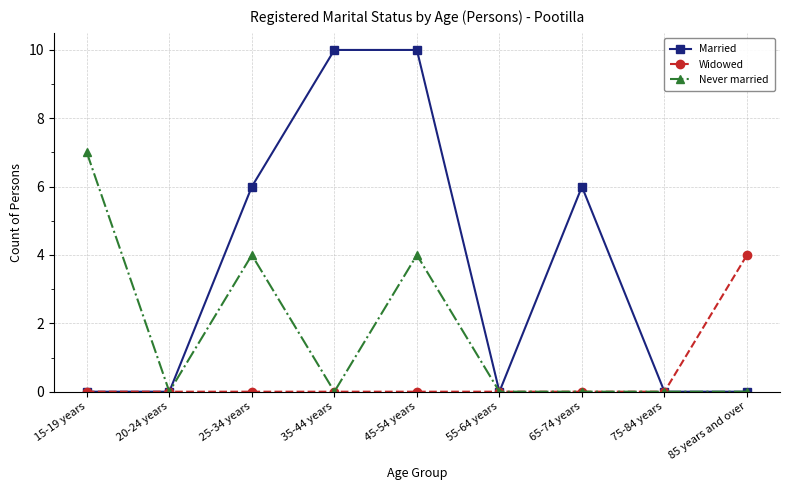

Which series has the widest spread of values?

Married